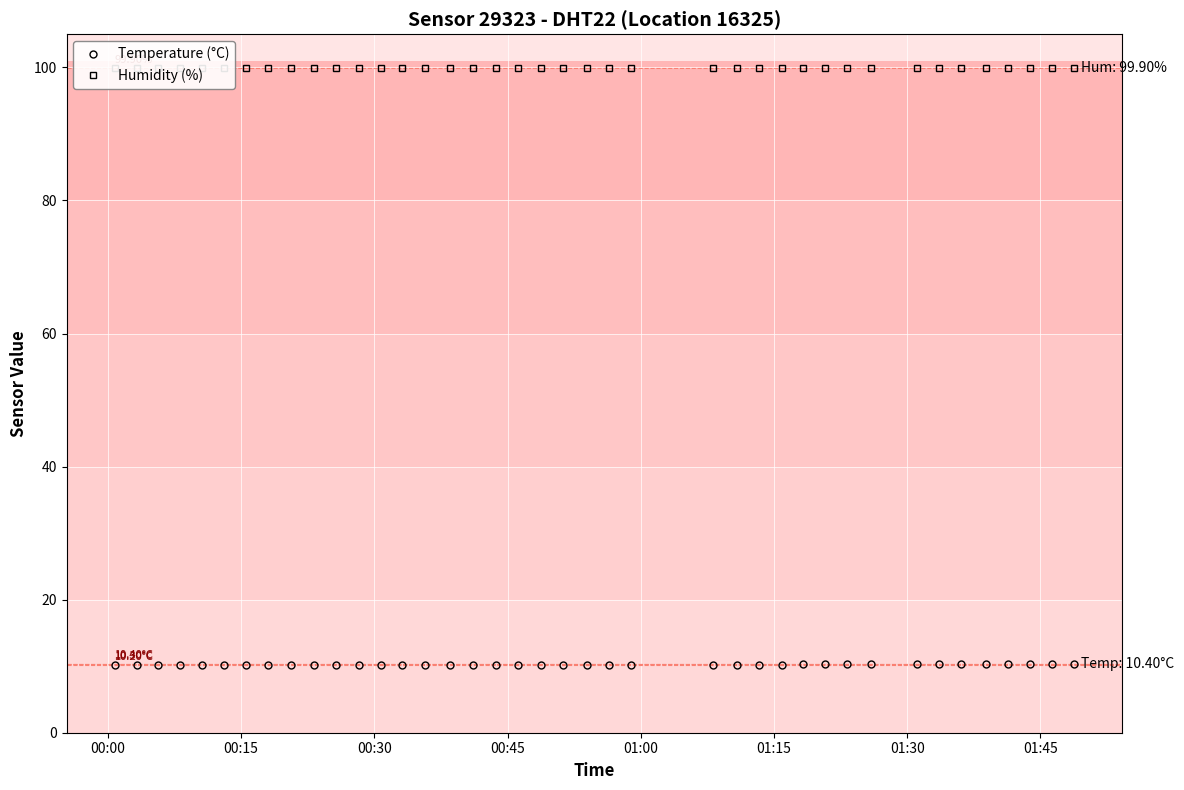

What is the maximum value for Temperature (°C)?

10.4